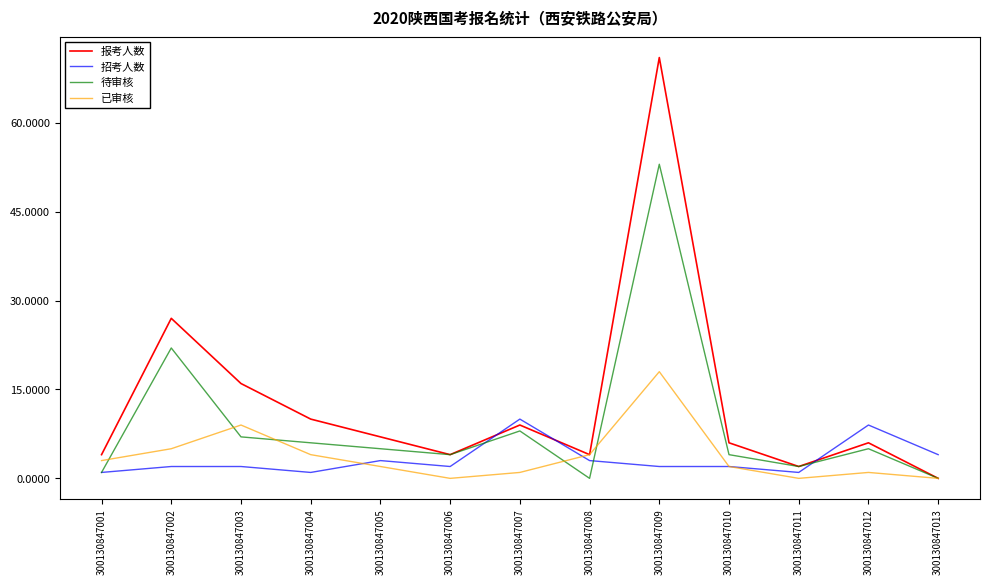

Which series changed the most between 300130847004 and 300130847011?

报考人数